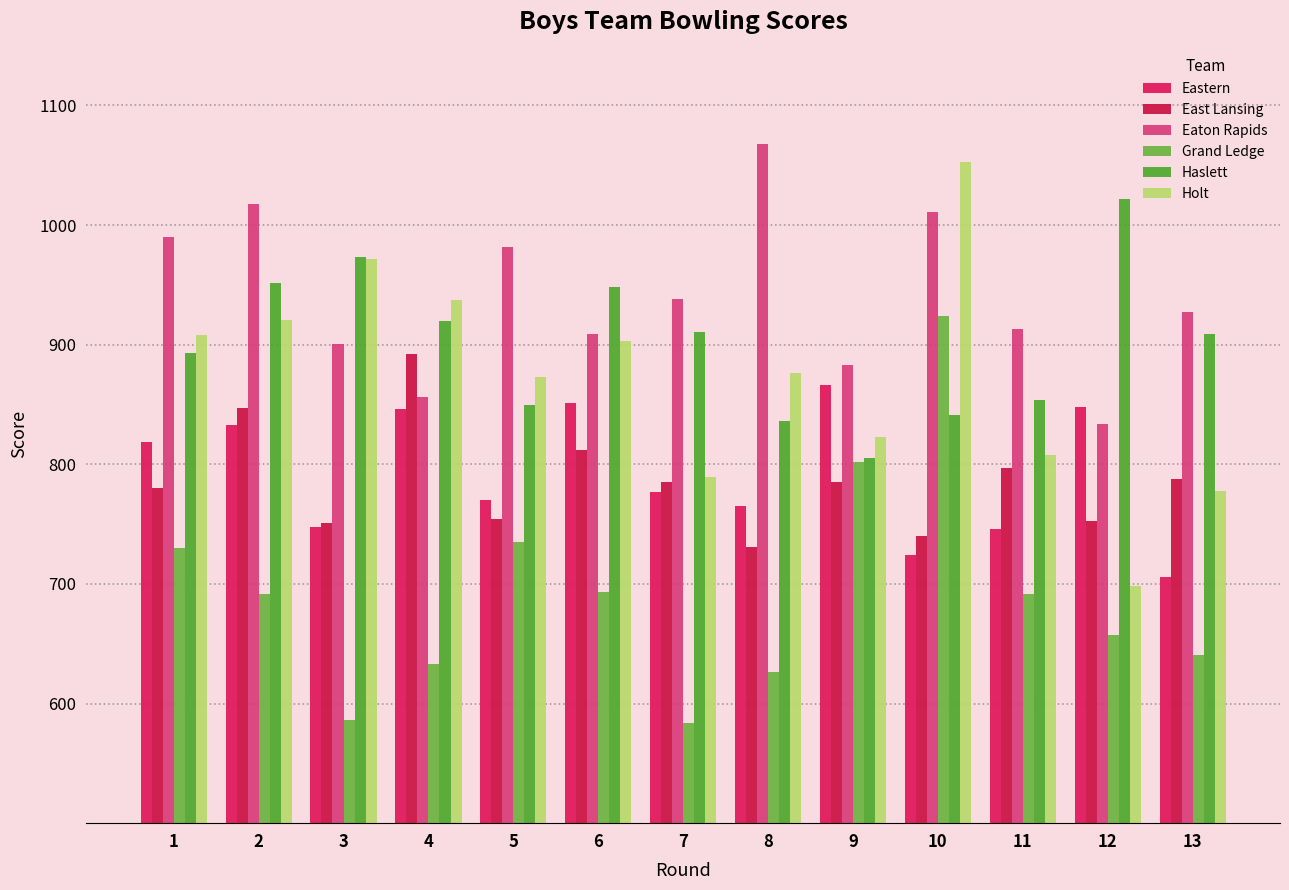

At which category is the sum across all series the highest?

10